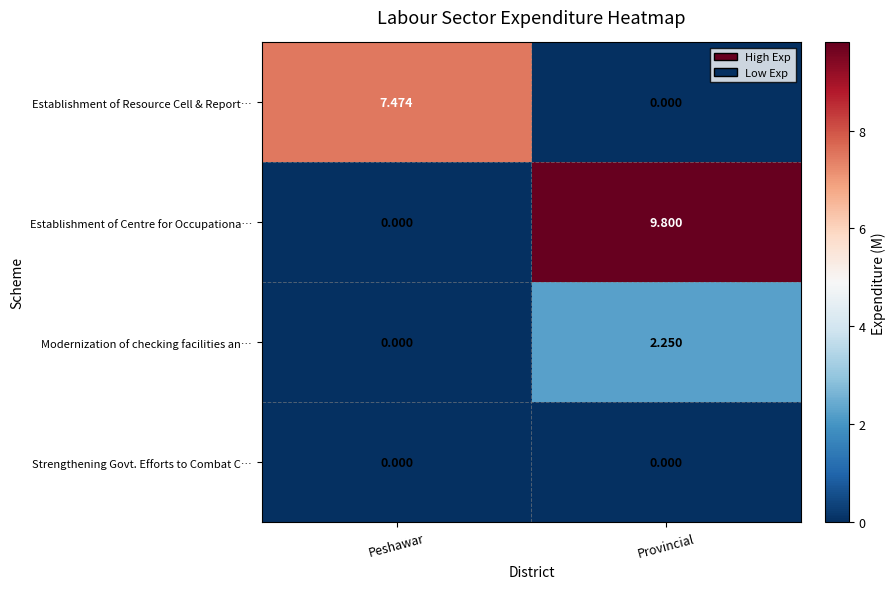

Where does the Establishment of Resource Cell & Report… series first go above 7?

Peshawar